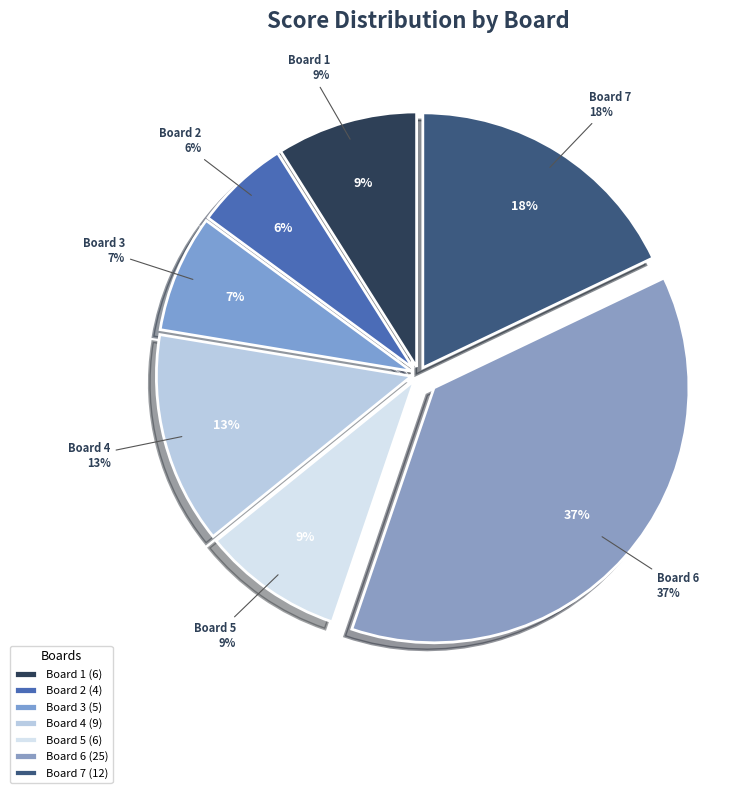

What is the change in value from Board 2 to Board 5?

+2